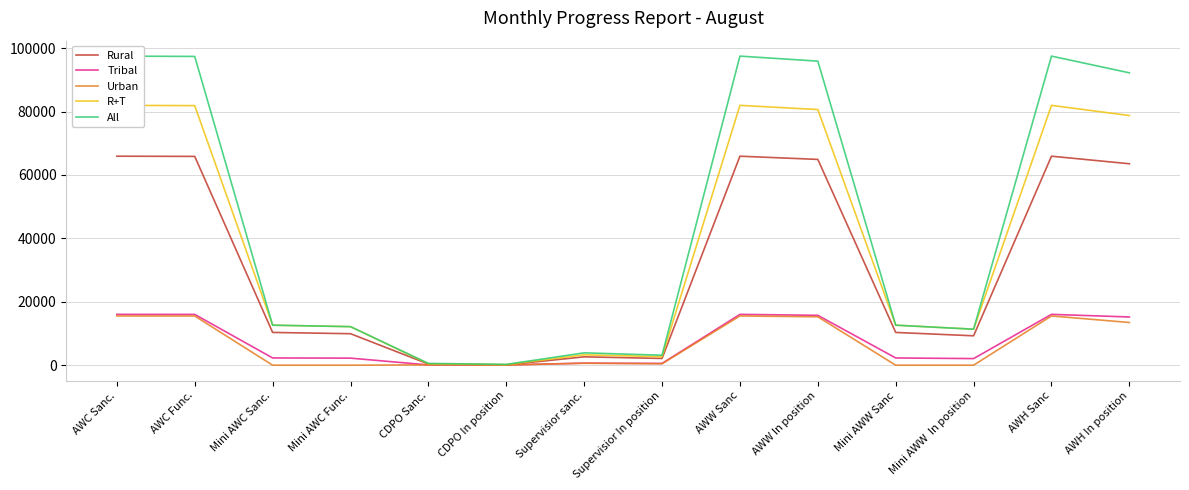

At which label is All closest to 48864?

Mini AWC Sanc.